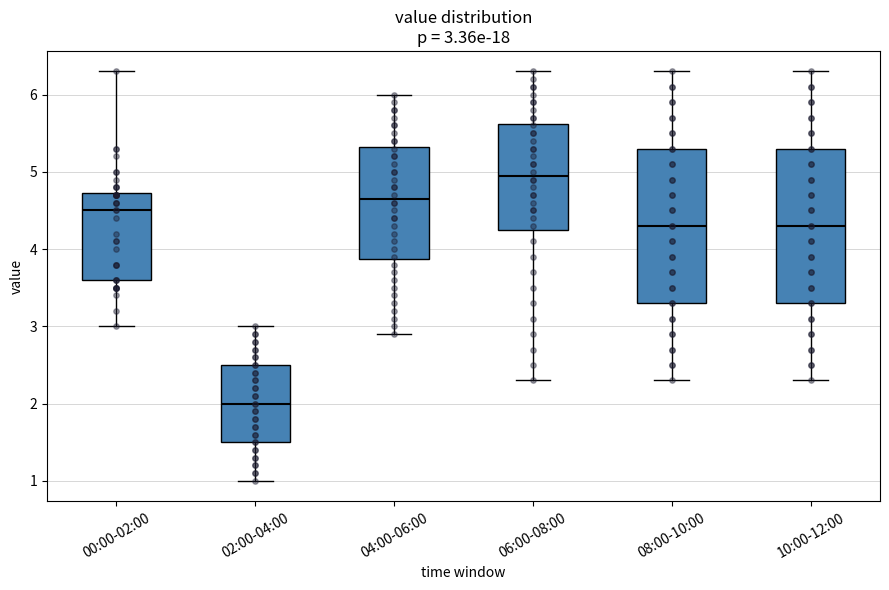

Which box has the lowest median line?

02:00-04:00